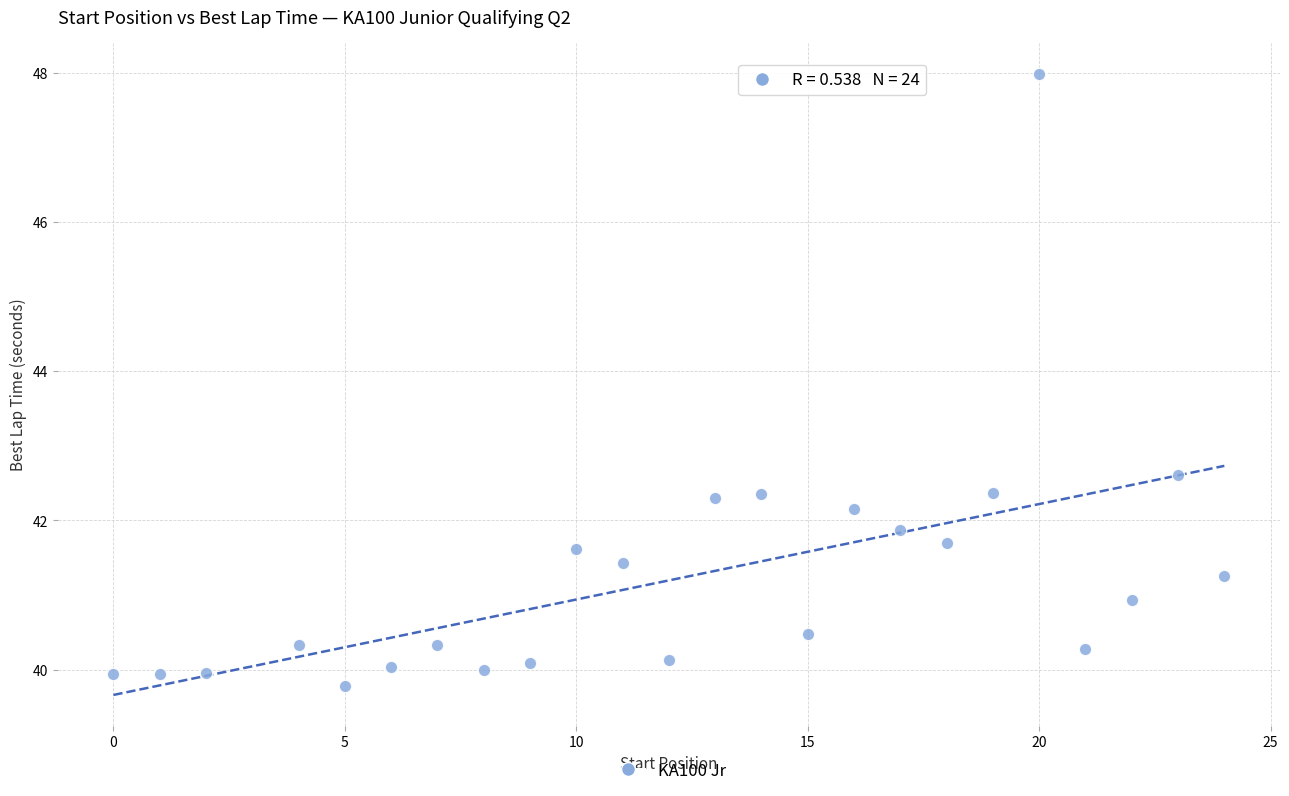

What Y value in the scatter plot is closest to 43?

42.6